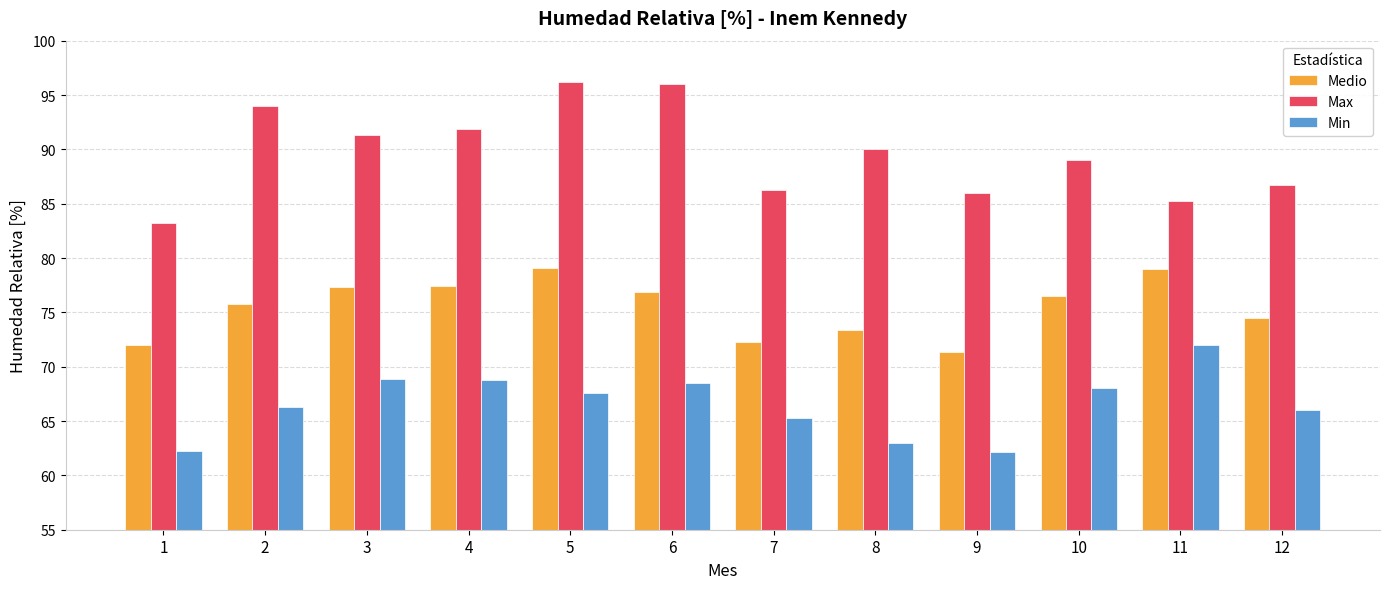

What is the greatest value displayed?

96.2